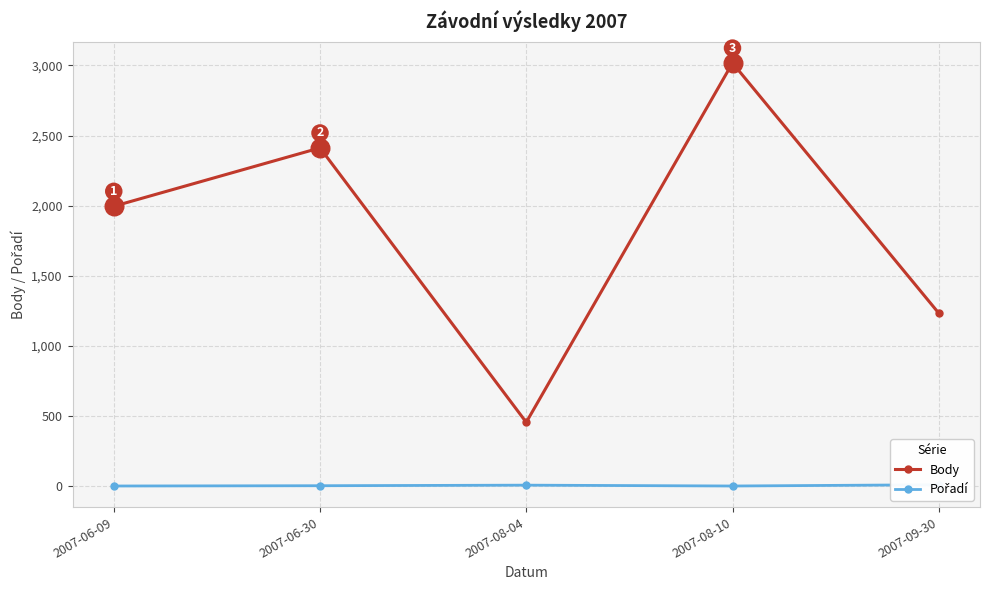

Which series has the largest total across all categories?

Body